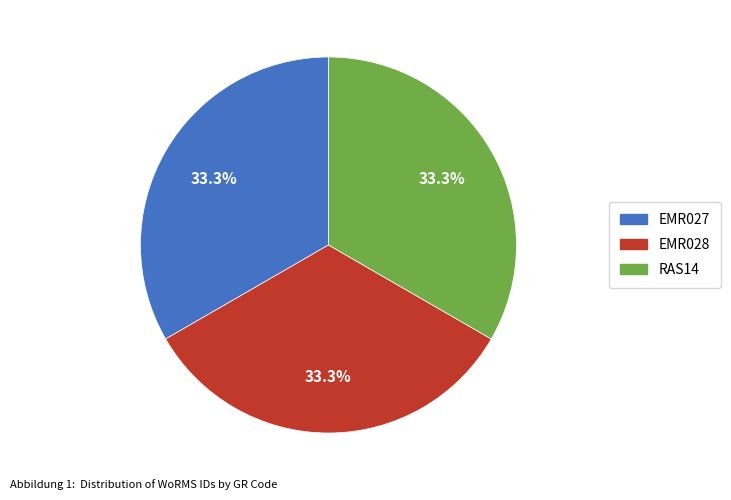

What is the ratio of the value at RAS14 to the value at EMR027?

1.0